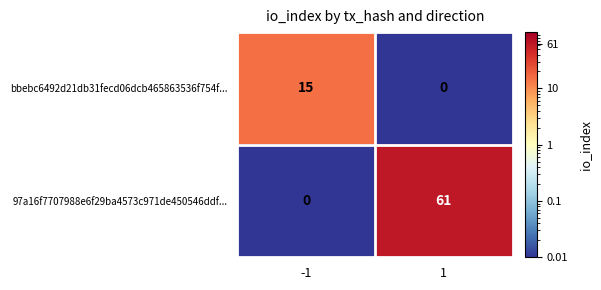

Is it true that 97a16f7707988e6f29ba4573c971de450546ddf... equals 61 at 1?

True